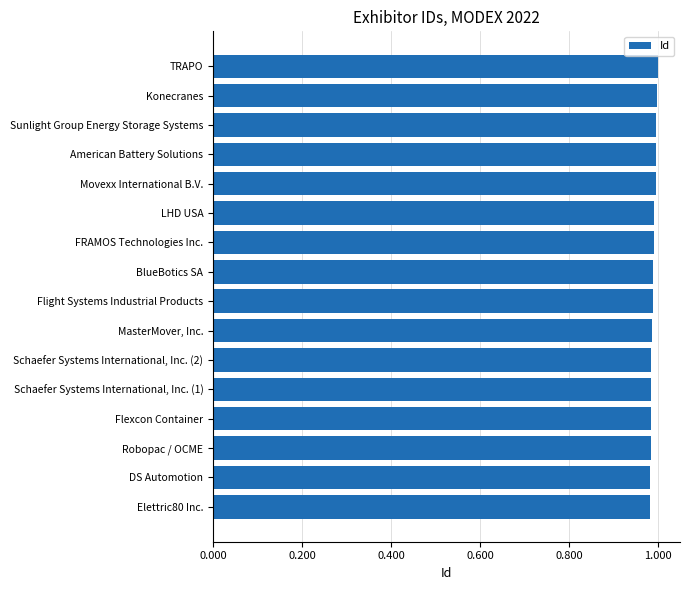

Is it true that the value at Movexx International B.V. is 0.5?

False